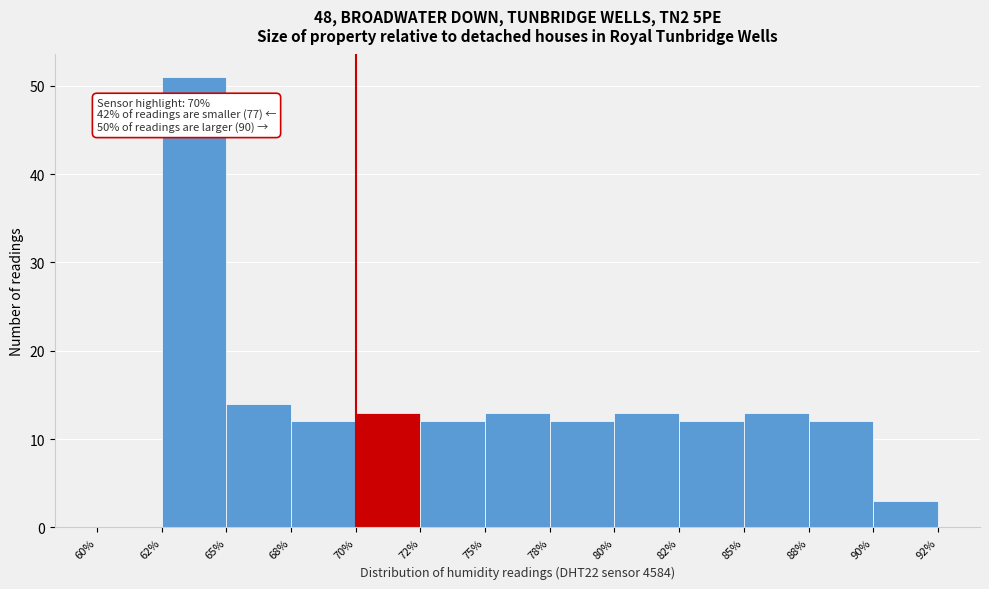

Reading right to left, list all the values displayed in this chart.

90%=3	88%=12	85%=13	82%=12	80%=13	78%=12	75%=13	72%=12	70%=13	68%=12	65%=14	62%=51	60%=0